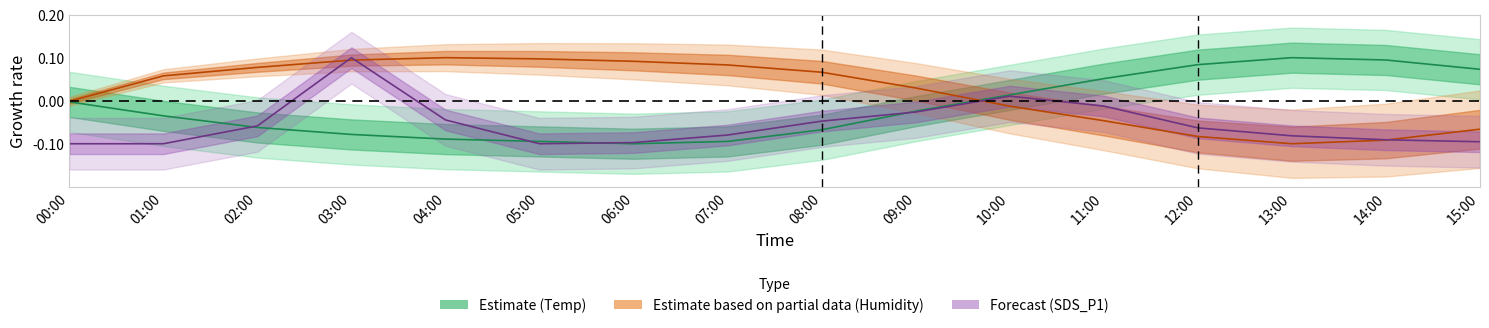

Which has a higher value, 00:00 or 06:00?

00:00